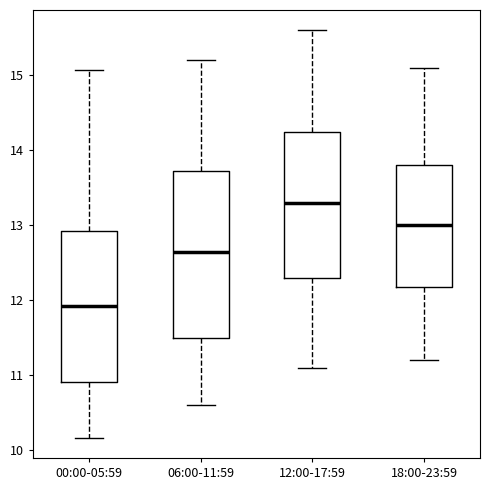

Reading left to right, transcribe this box plot: for each box, give where its median line is, the range the box spans, and where its two whiskers end, as read against the y-axis. The values are not printed on the chart, so give them approximately, as read against the axis.

00:00-05:59: median 11.9, box 10.9 to 12.9, whiskers 10.2 to 15.1
06:00-11:59: median 12.7, box 11.5 to 13.7, whiskers 10.6 to 15.2
12:00-17:59: median 13.3, box 12.3 to 14.3, whiskers 11.1 to 15.6
18:00-23:59: median 13.0, box 12.2 to 13.8, whiskers 11.2 to 15.1